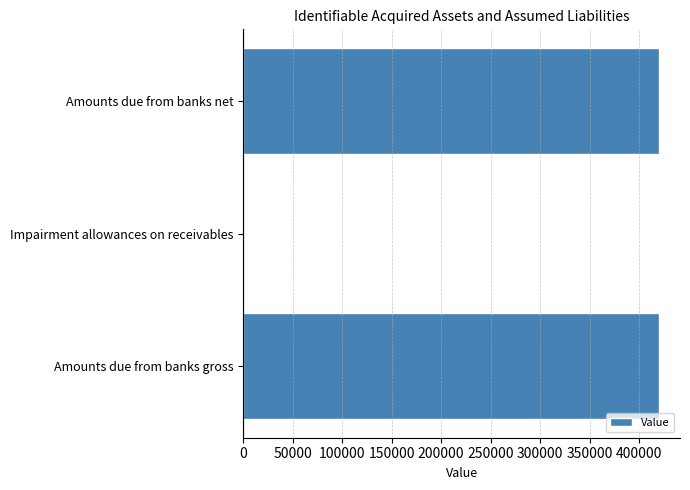

Between Impairment allowances on receivables and Amounts due from banks net, which is larger?

Amounts due from banks net